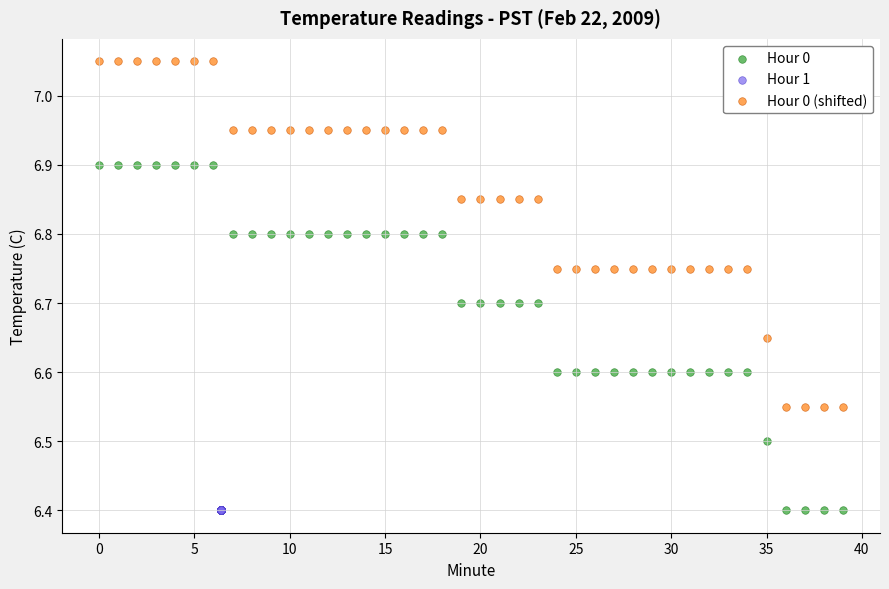

What are all the series names shown in the legend?

Hour 0, Hour 1, Hour 0 (shifted)